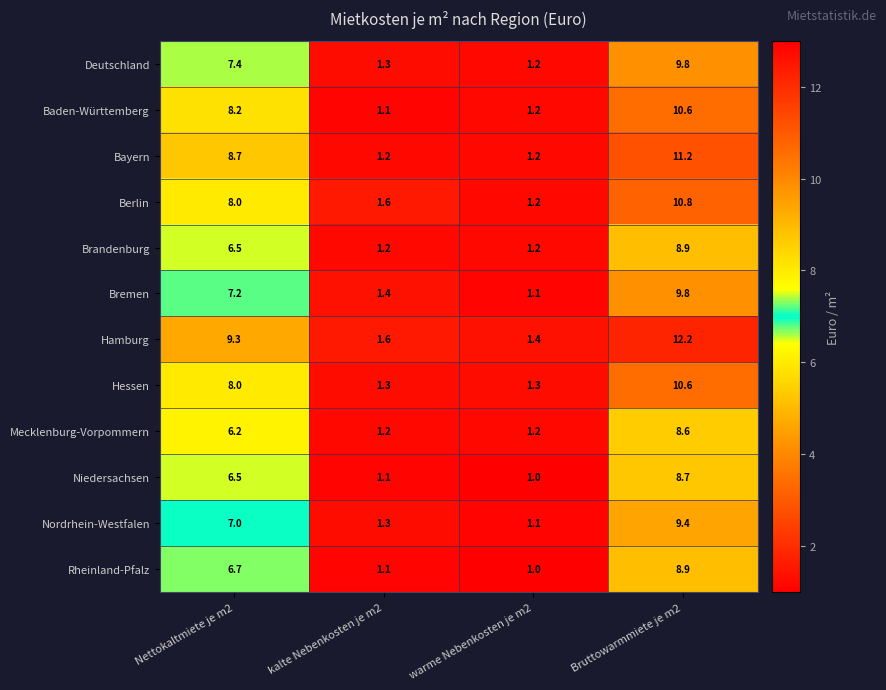

Which series changed the most between Nettokaltmiete je m2 and warme Nebenkosten je m2?

Hamburg